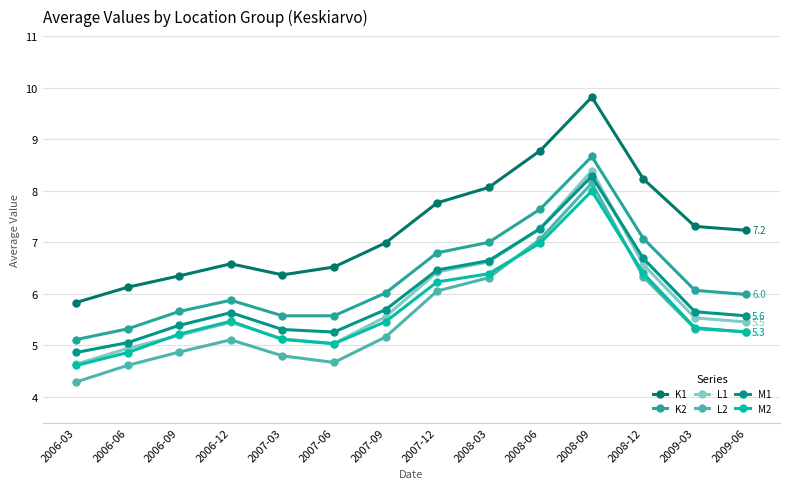

What position from the left is 2006-06?

2